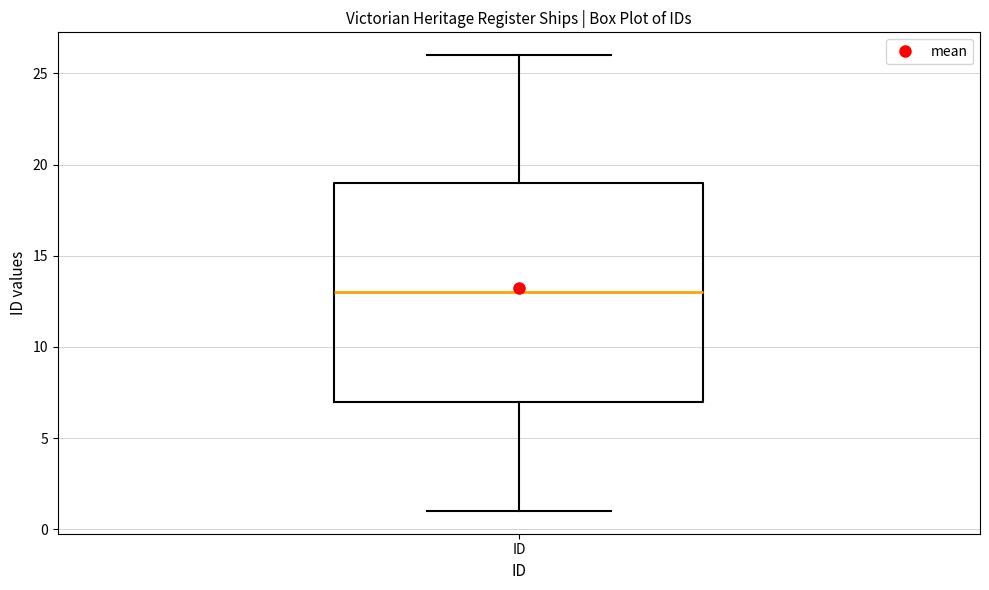

Transcribe this box plot: give where the median line is, the range the box spans, and where the two whiskers end, as read against the y-axis. The values are not printed on the chart, so give them approximately, as read against the axis.

median 13, box 7 to 19, whiskers 1 to 26